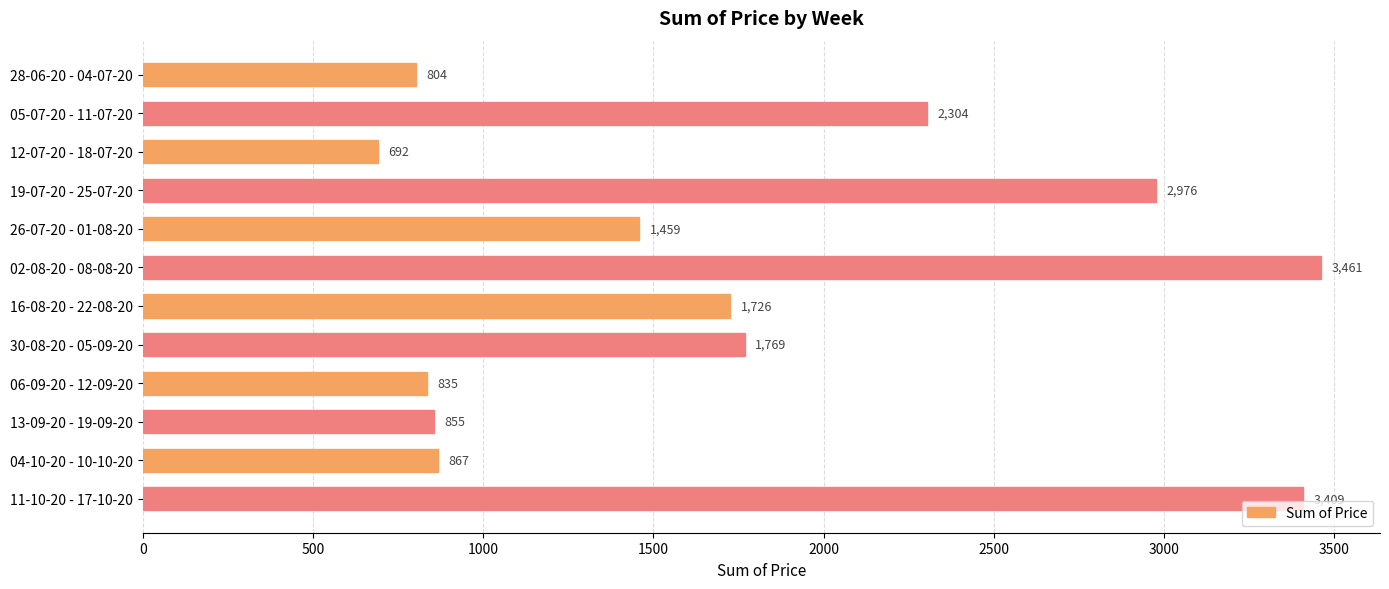

At which category does the chart reach its minimum across all series?

12-07-20 - 18-07-20